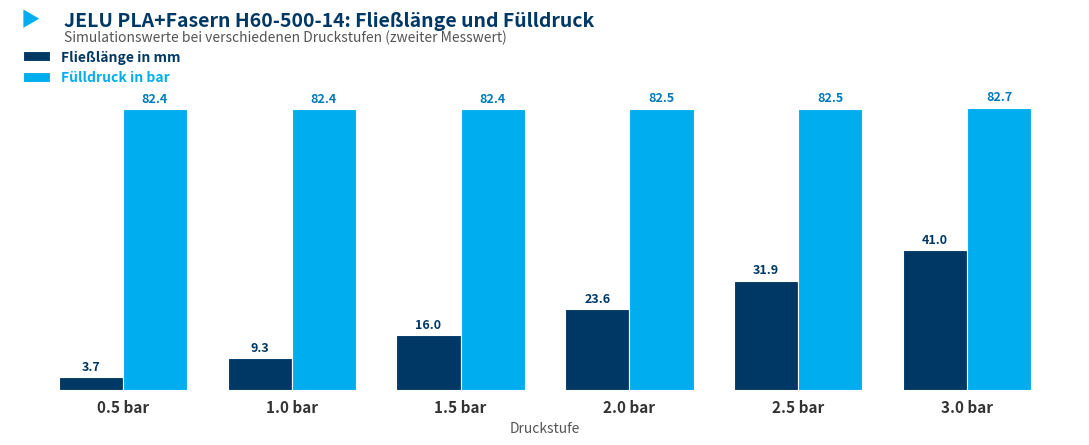

Reading left to right, transcribe all the data shown in this chart.

Fließlänge in mm: 3.7	9.3	16.0	23.6	31.9	41.0
Fülldruck in bar: 82.4	82.4	82.4	82.5	82.5	82.7